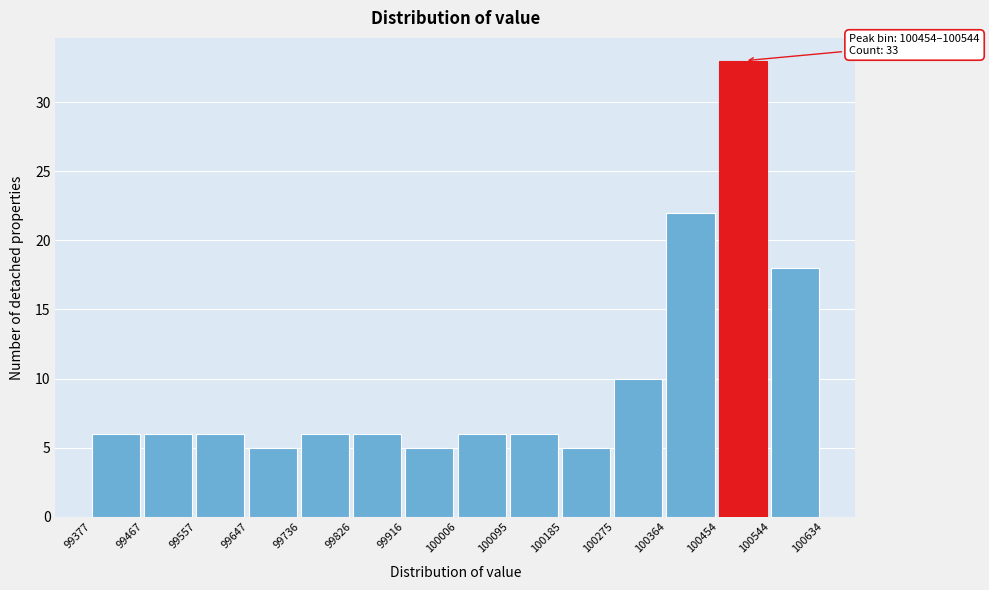

Which range on the x-axis has the tallest bar?

100454 to 100544